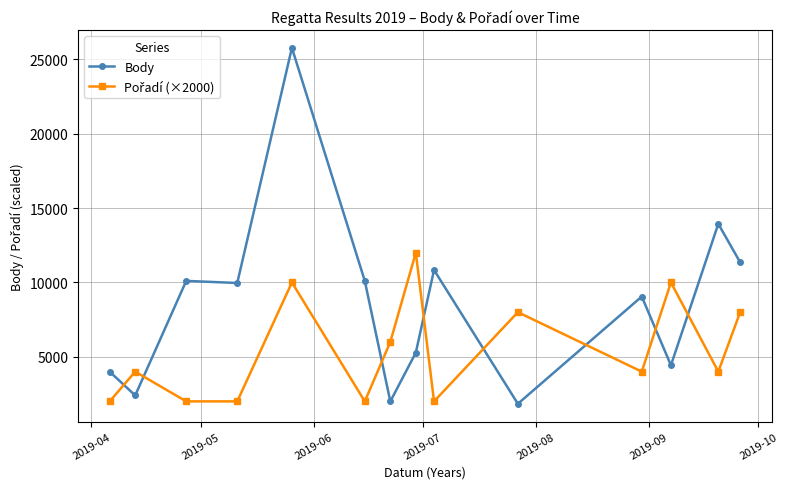

What is the value of the Body point at the 7th from the left?

1996